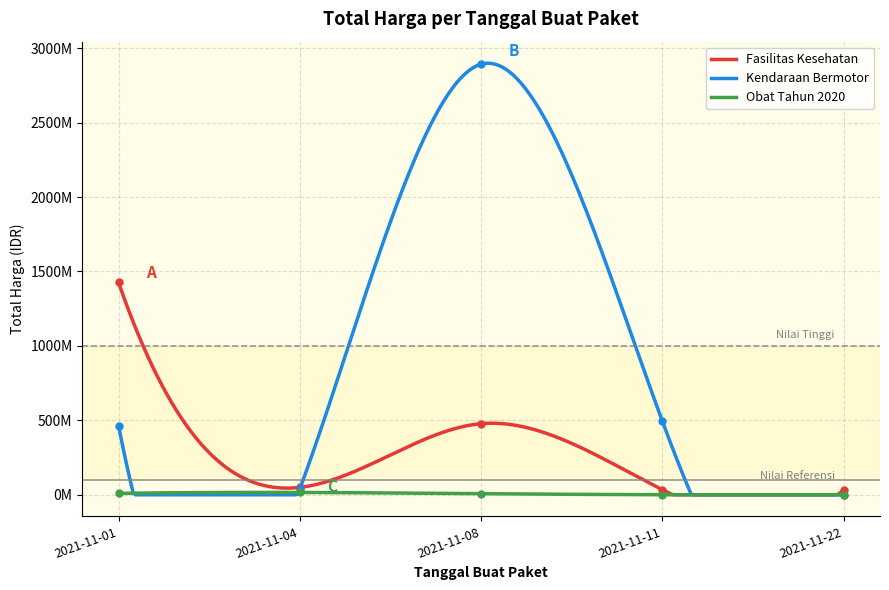

Which series ends up on top after the final intersection of Fasilitas Kesehatan and Kendaraan Bermotor?

Fasilitas Kesehatan